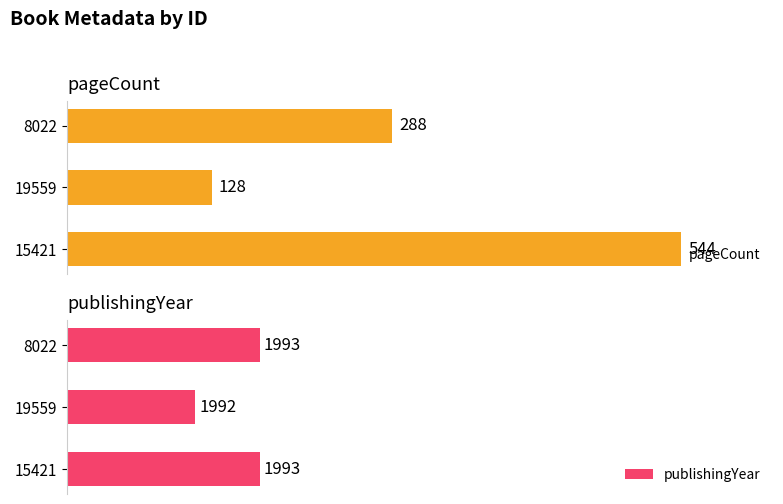

List the labels in order of pageCount value, smallest first.

19559, 8022, 15421